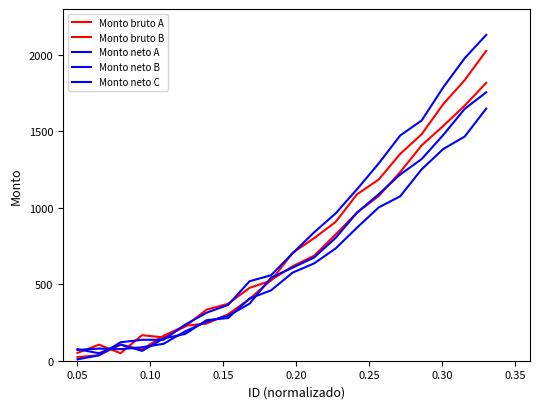

What is the difference between the maximum and minimum values in the Monto neto B series?

1599.8